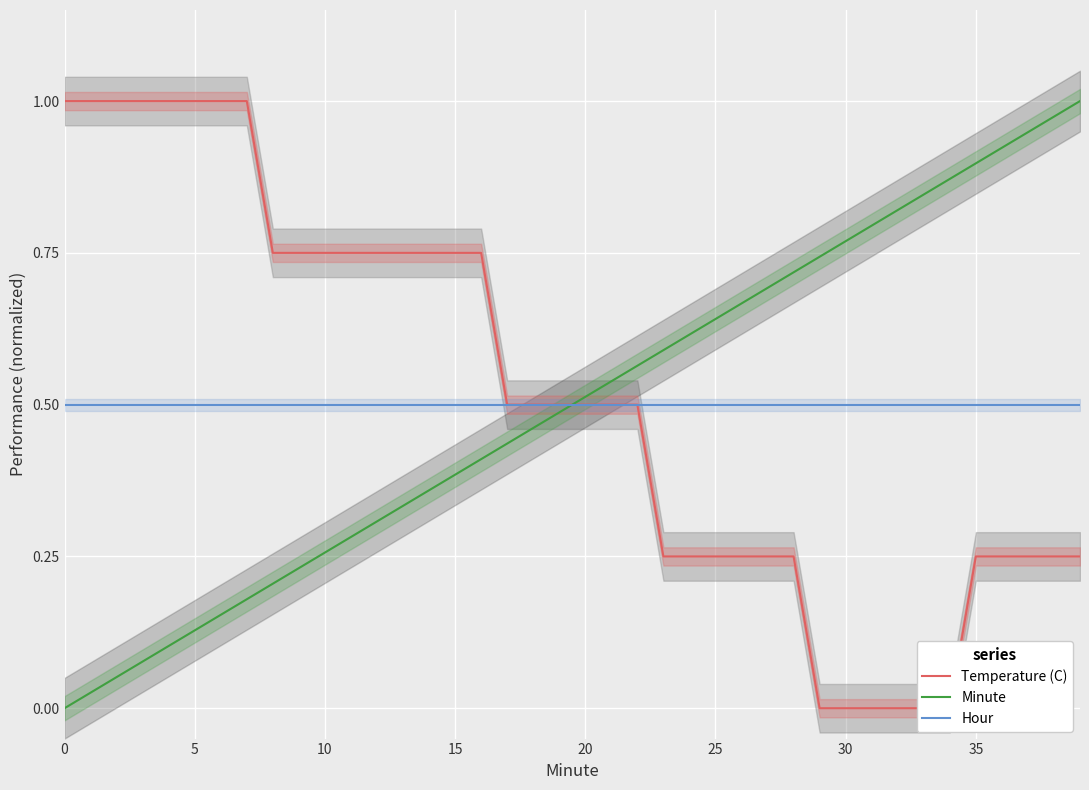

Reading left to right, transcribe all the data shown in this chart.

Temperature (C): 1.0	1.0	1.0	1.0	1.0	1.0	1.0	1.0	0.8	0.8	0.8	0.8	0.8	0.8	0.8	0.8	0.8	0.5	0.5	0.5	0.5	0.5	0.5	0.3	0.3	0.3	0.3	0.3	0.3	0.0	0.0	0.0	0.0	0.0	0.0	0.3	0.3	0.3	0.3	0.3
Minute: 0.0	0.0	0.1	0.1	0.1	0.1	0.2	0.2	0.2	0.2	0.3	0.3	0.3	0.3	0.4	0.4	0.4	0.4	0.5	0.5	0.5	0.5	0.6	0.6	0.6	0.6	0.7	0.7	0.7	0.7	0.8	0.8	0.8	0.8	0.9	0.9	0.9	0.9	1.0	1.0
Hour: 0.5	0.5	0.5	0.5	0.5	0.5	0.5	0.5	0.5	0.5	0.5	0.5	0.5	0.5	0.5	0.5	0.5	0.5	0.5	0.5	0.5	0.5	0.5	0.5	0.5	0.5	0.5	0.5	0.5	0.5	0.5	0.5	0.5	0.5	0.5	0.5	0.5	0.5	0.5	0.5